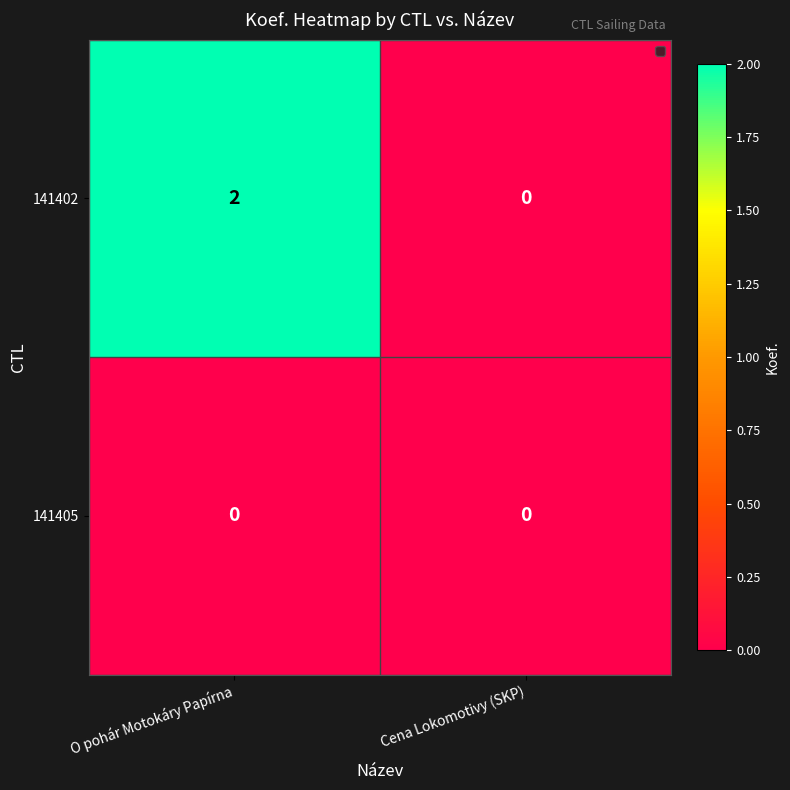

Which series has the largest range (max minus min)?

141402